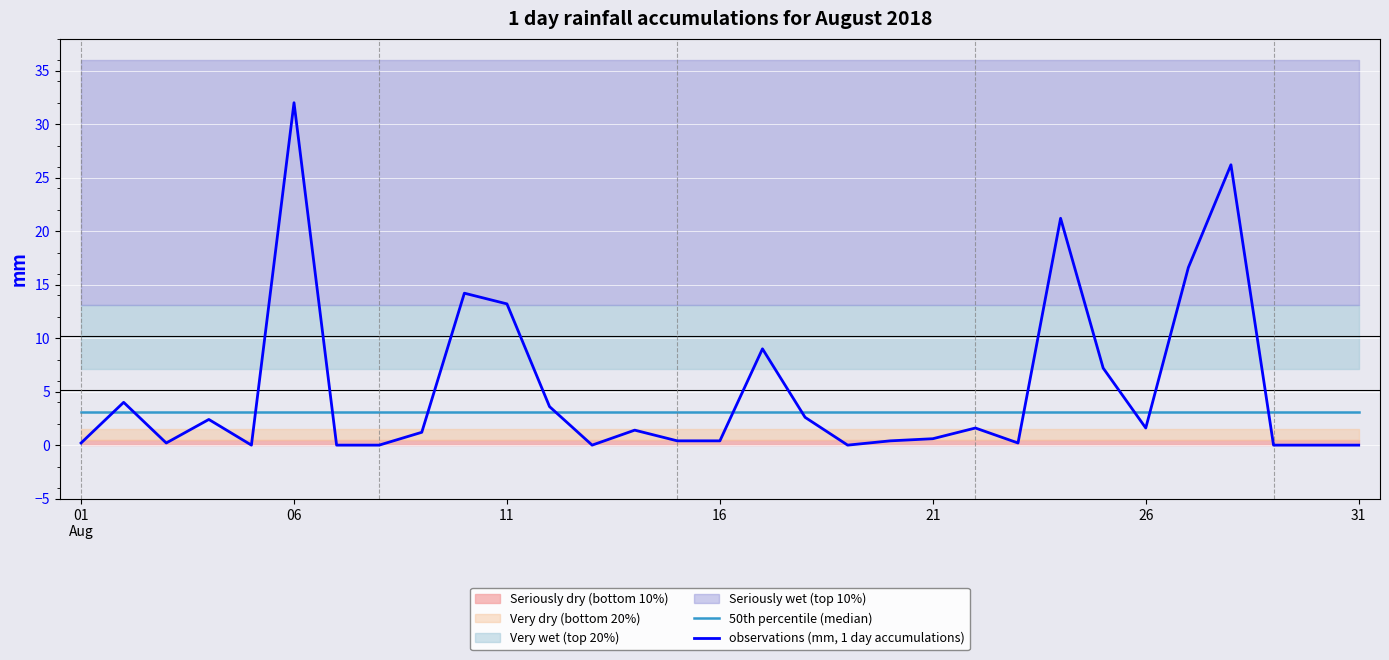

The value of 50th percentile (median) at 22 is 1.5. True or false?

False